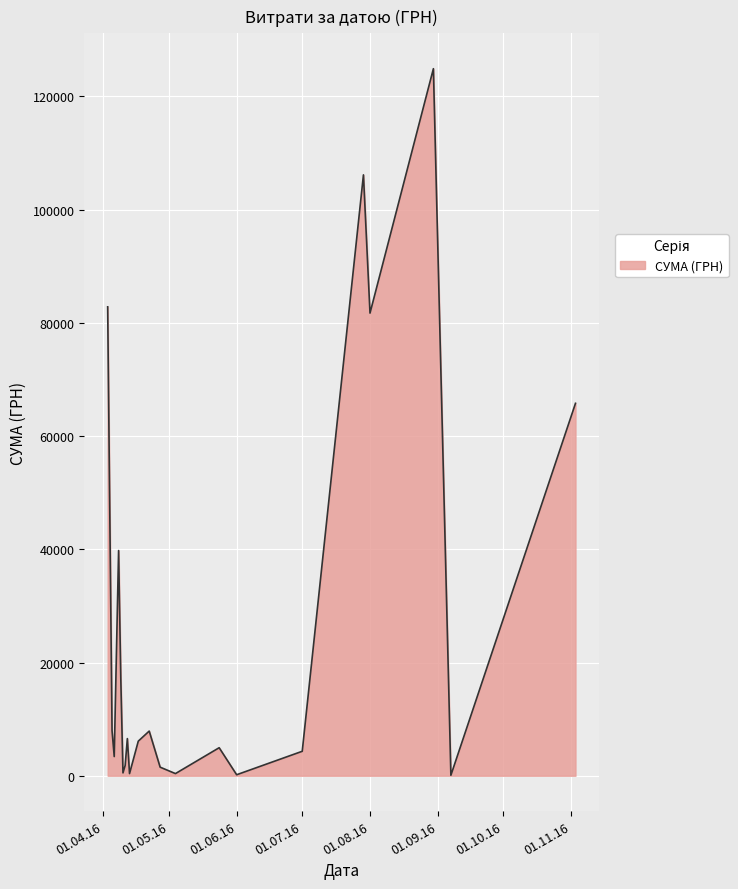

What is the difference between the maximum and minimum values?

124820.3